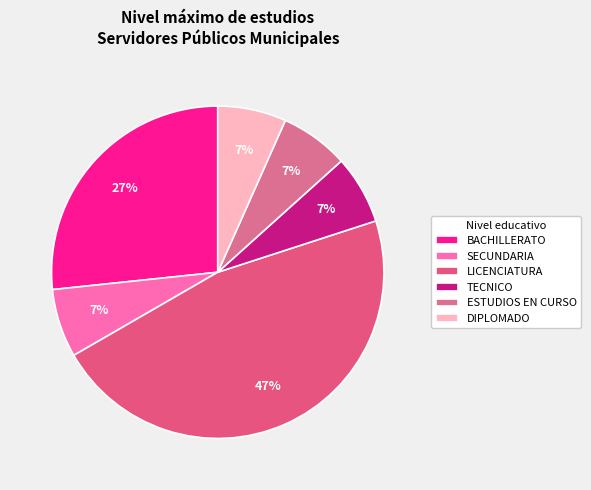

True or false: BACHILLERATO accounts for 13% of the total.

False